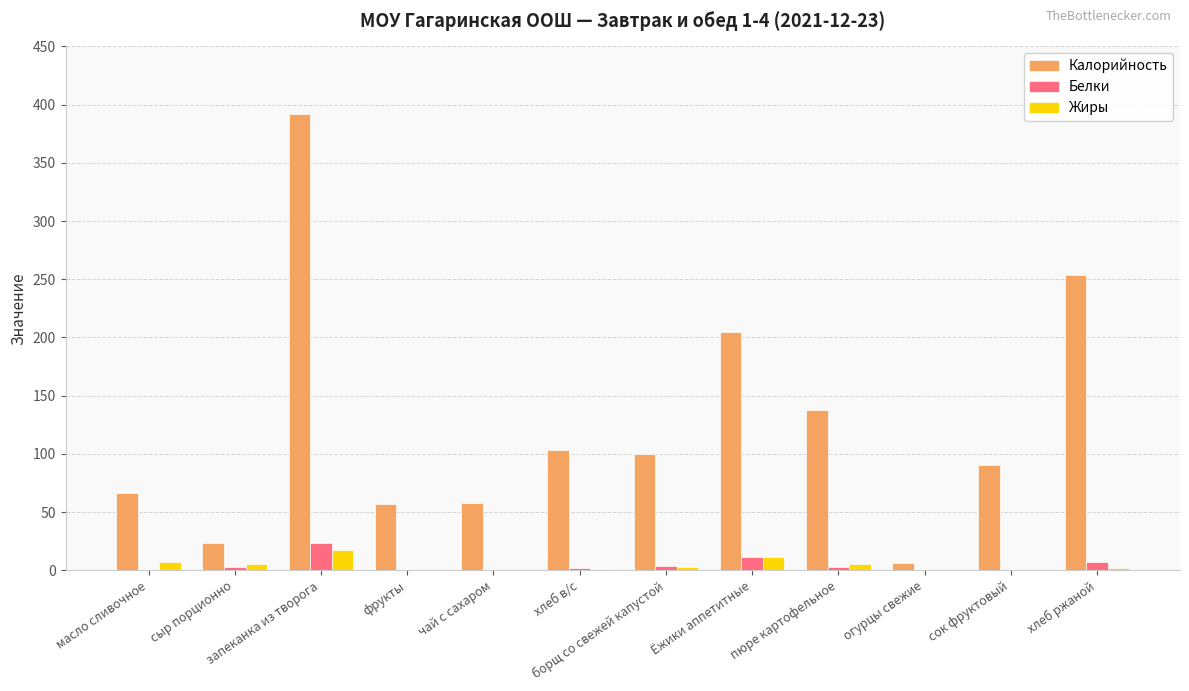

Between фрукты and сок фруктовый, which series saw the biggest shift?

Калорийность